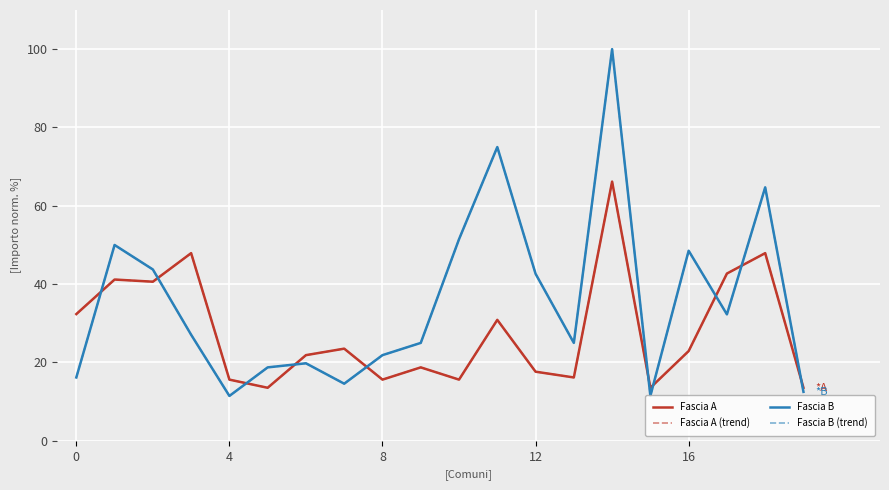

Does the chart display data point markers on the line(s)?

No